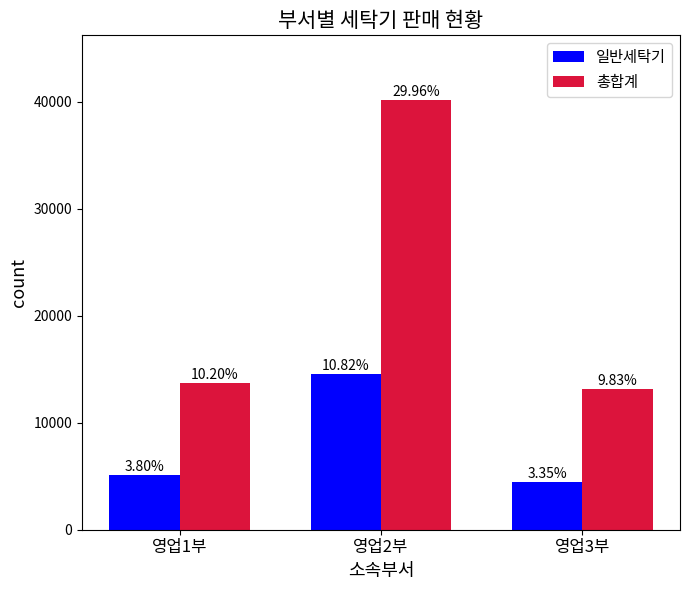

Between 영업2부 and 영업3부, which series saw the biggest shift?

총합계